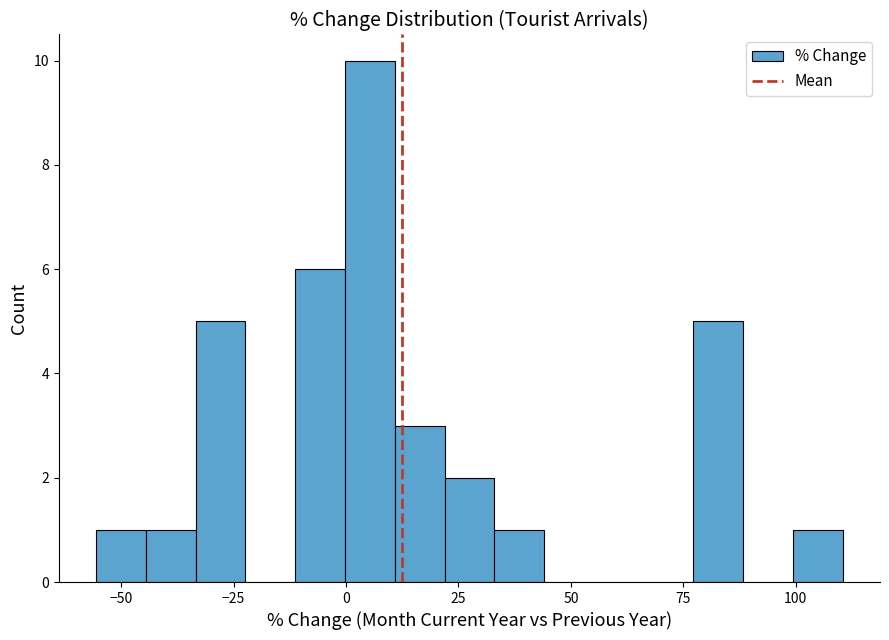

Read against the x-axis, roughly where is the centre of the tallest bar?

5